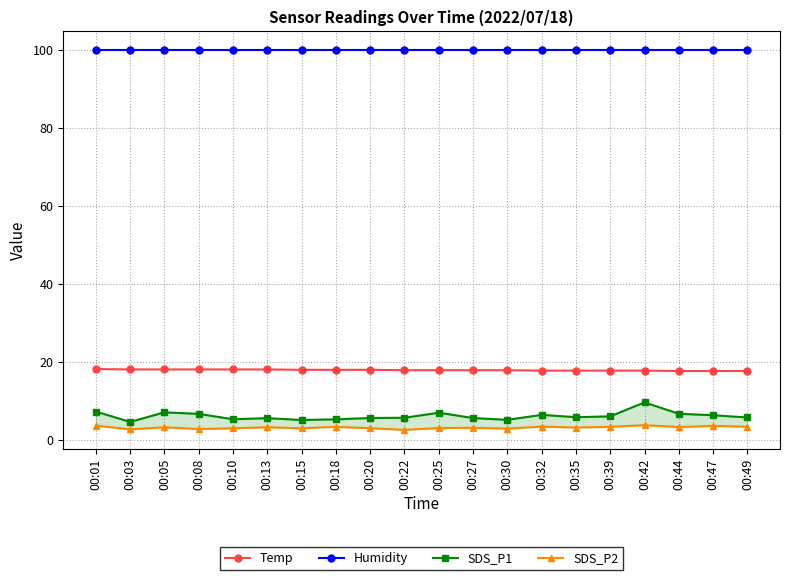

List the labels in order of SDS_P1 value, largest first.

00:42, 00:01, 00:05, 00:25, 00:44, 00:08, 00:32, 00:47, 00:39, 00:35, 00:49, 00:22, 00:20, 00:27, 00:13, 00:10, 00:18, 00:30, 00:15, 00:03